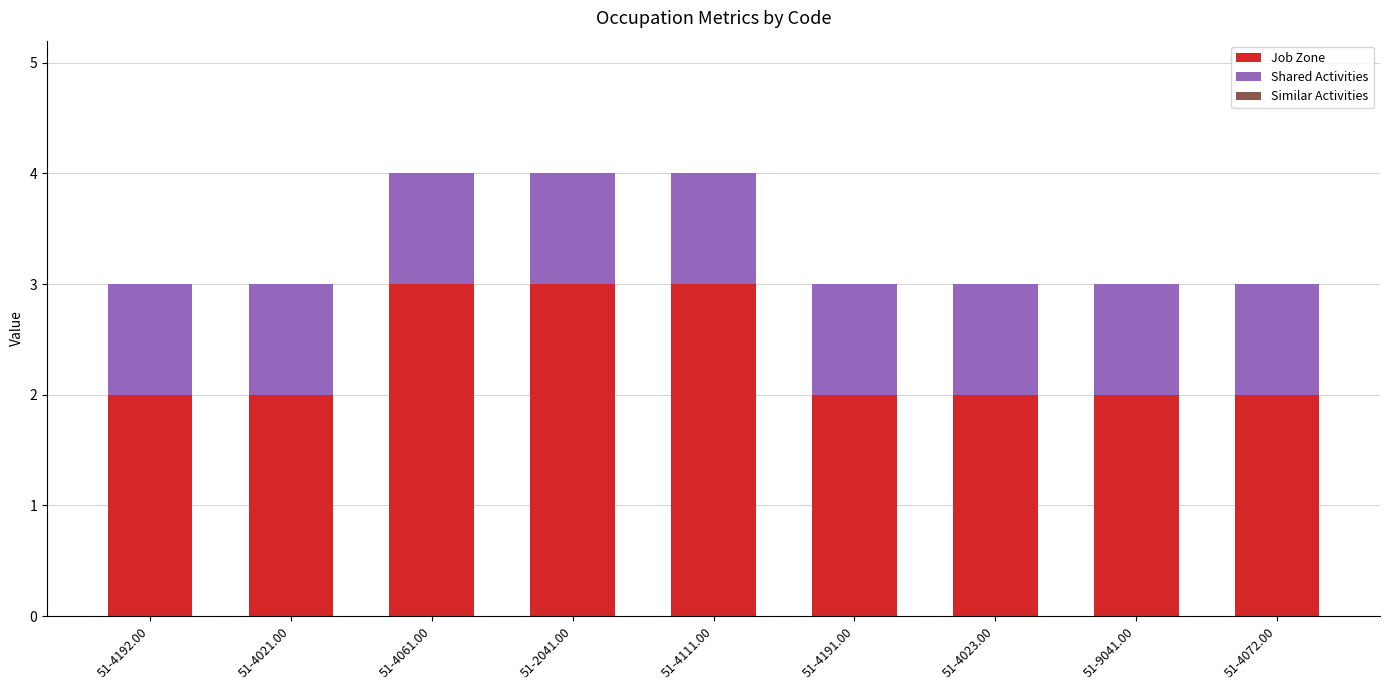

The value of Job Zone at 51-2041.00 is 3. True or false?

True